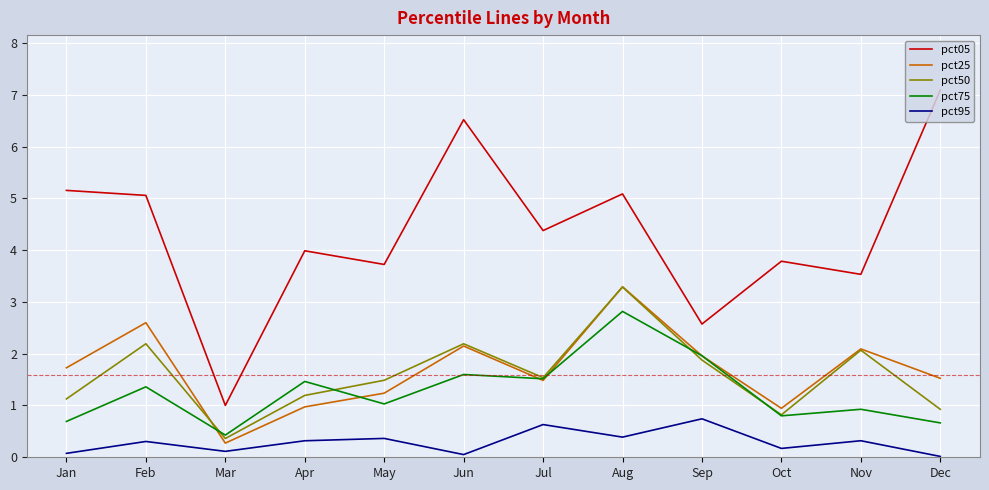

In pct05, how many points are lower than both neighbors (excluding endpoints)?

5